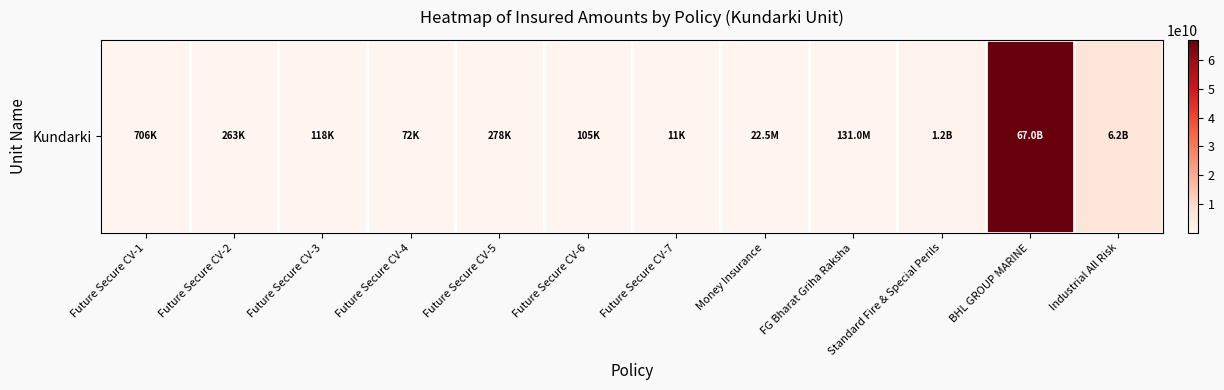

What is the average value?

6211770354